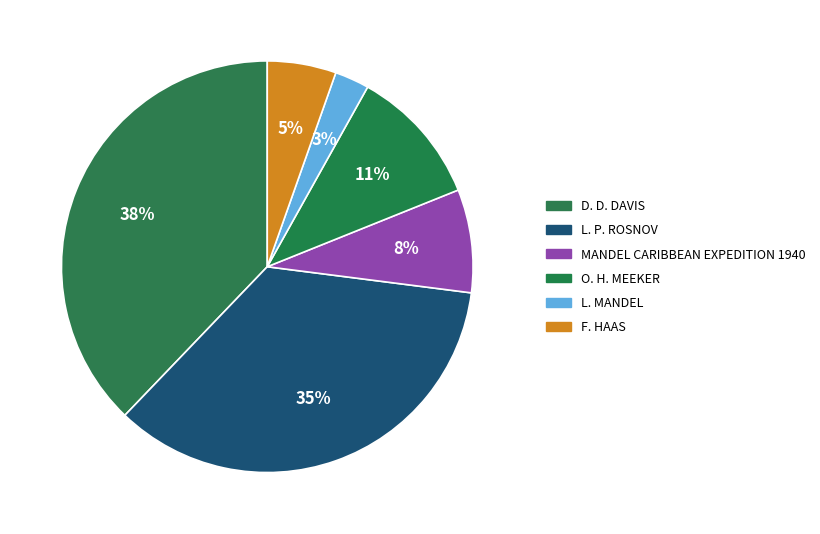

How many segments does this pie chart have?

6